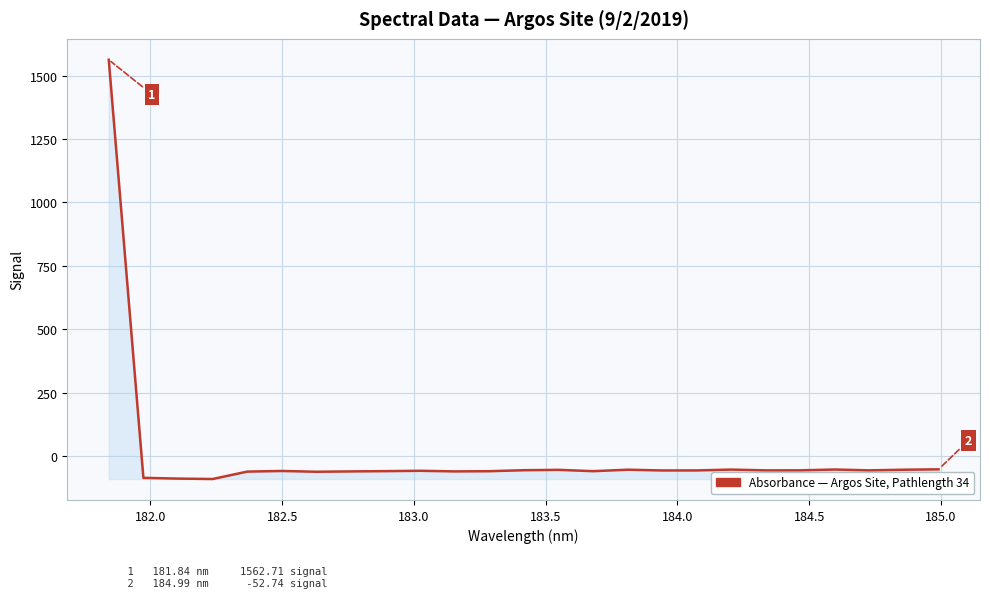

How many negative values are there?

24